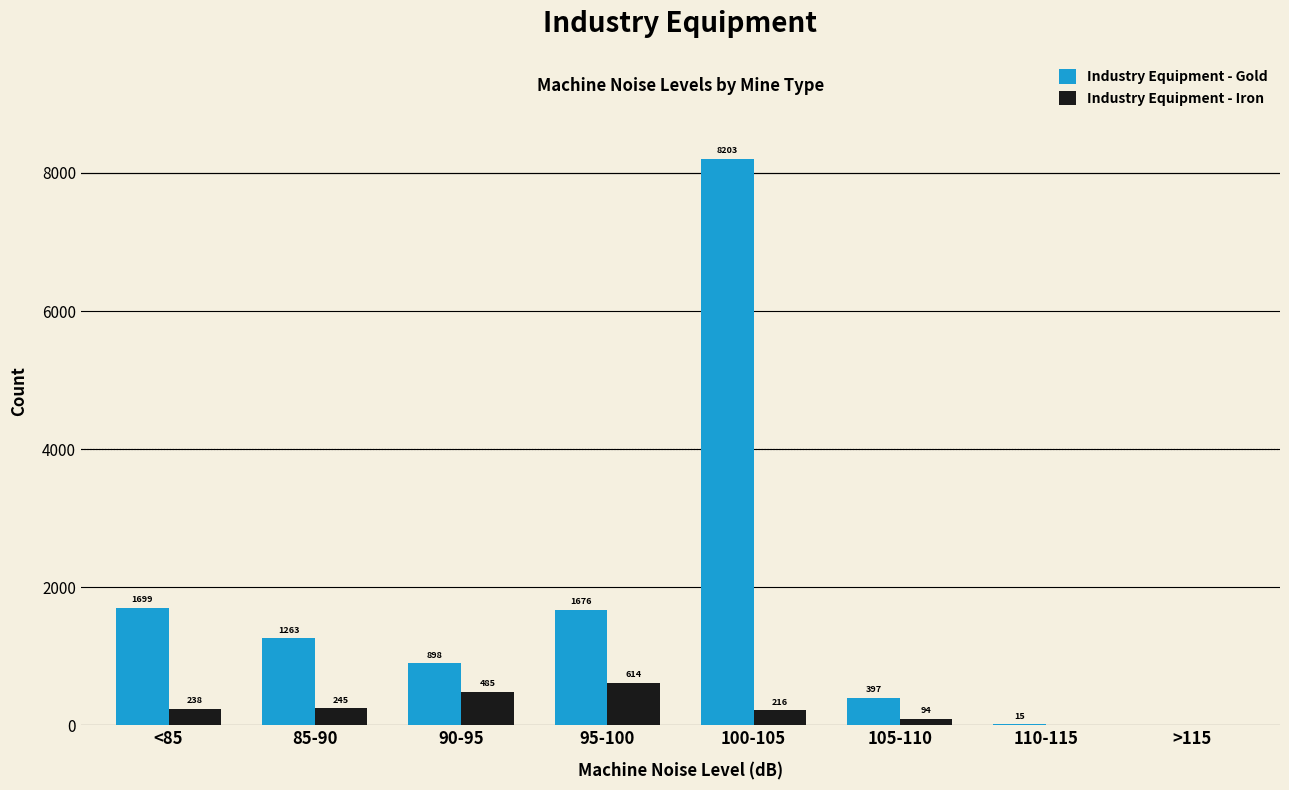

Where does the Industry Equipment - Gold series first go above 1263?

<85